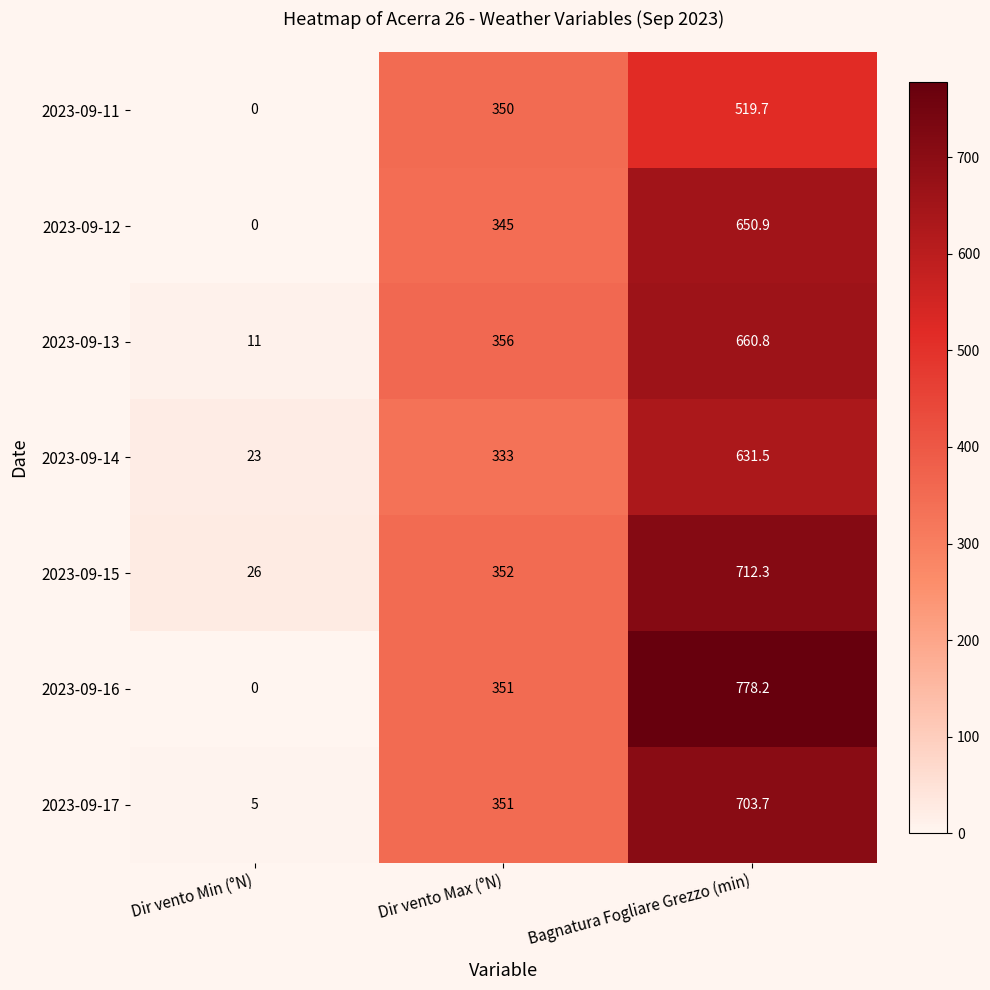

Rank the series by their maximum value, from highest to lowest.

2023-09-16, 2023-09-15, 2023-09-17, 2023-09-13, 2023-09-12, 2023-09-14, 2023-09-11